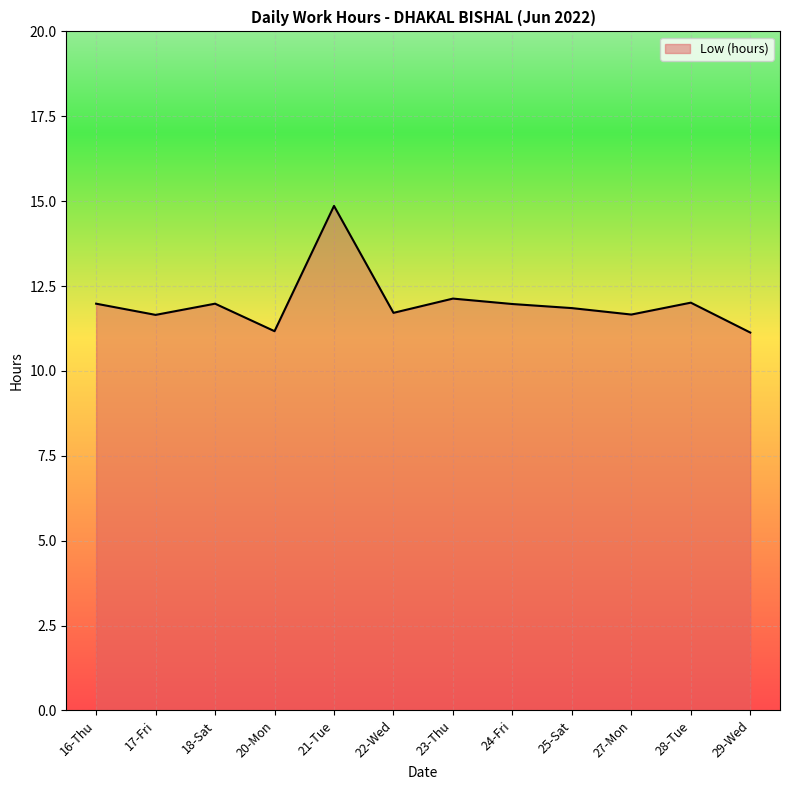

Is it true that the value at 24-Fri is 3.8?

False